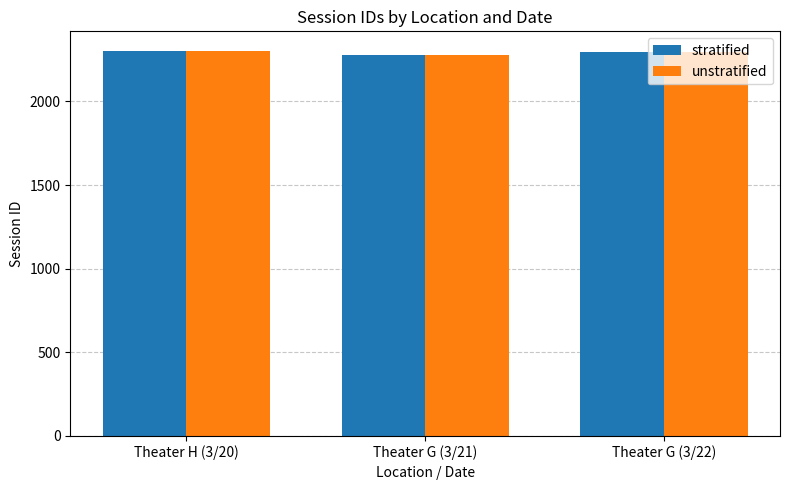

What is the lowest value of the stratified series?

2277